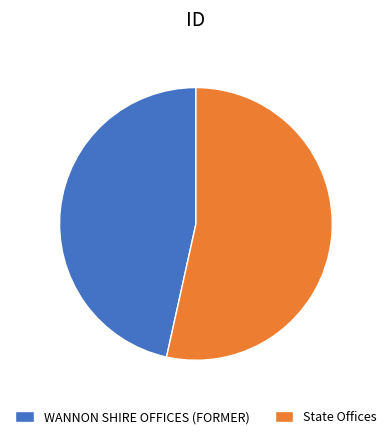

Rank the categories by value from lowest to highest.

WANNON SHIRE OFFICES (FORMER), State Offices